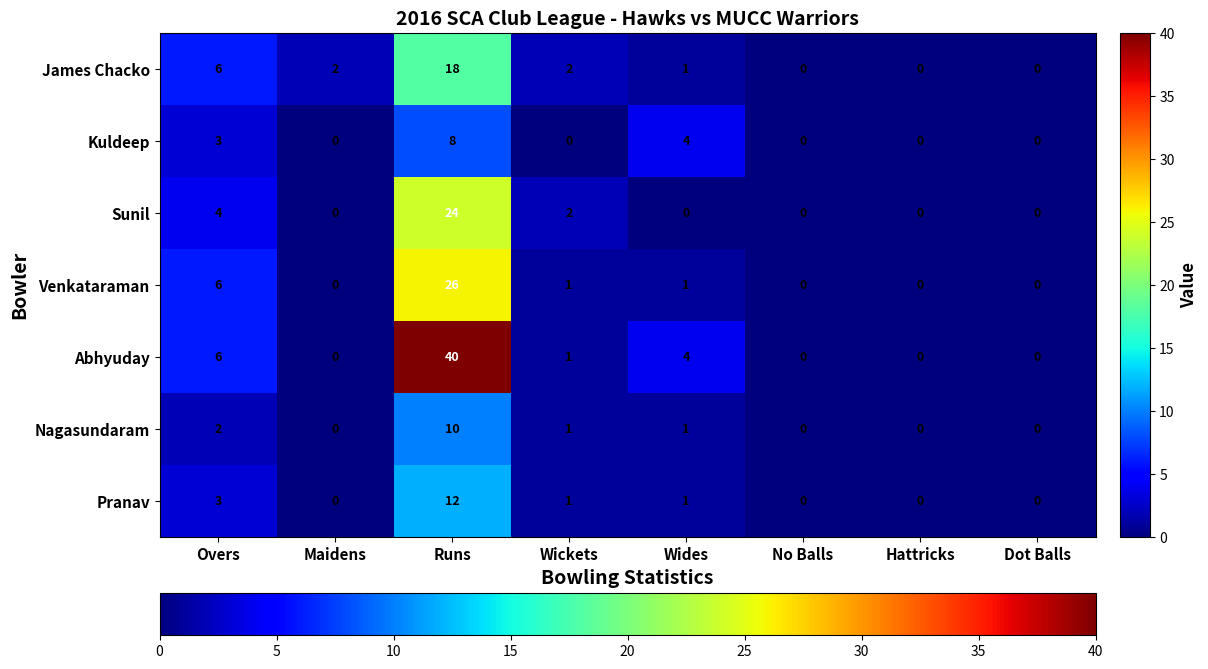

Where does the Abhyuday series first go above 1?

Overs